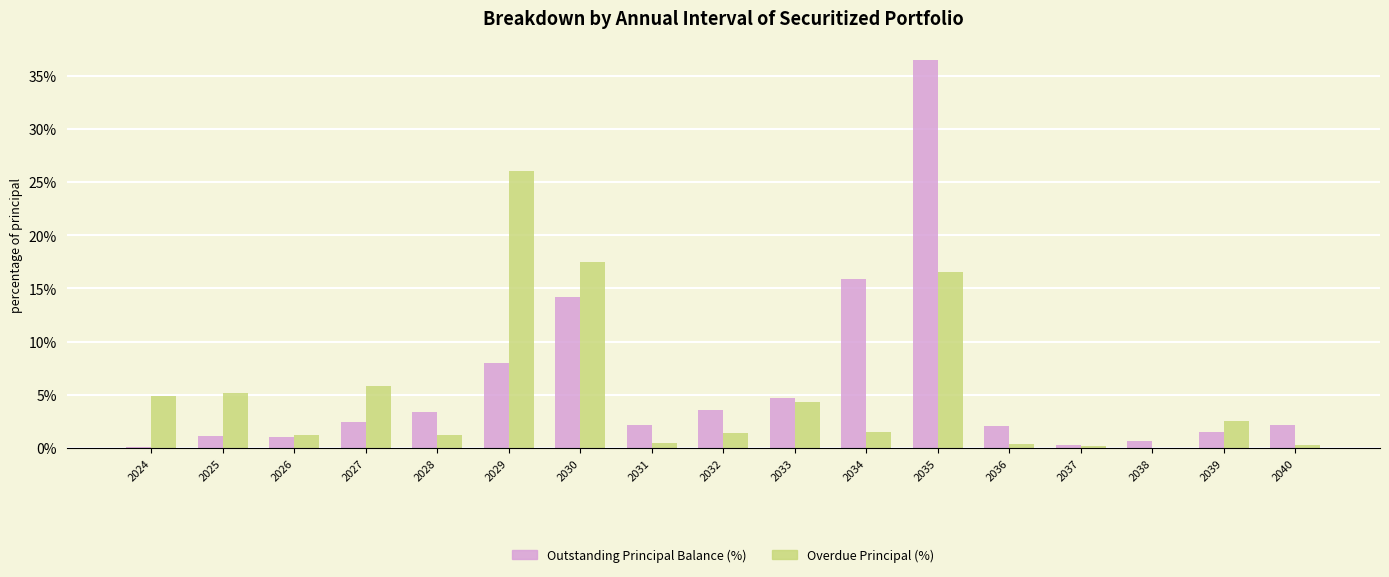

Are the bars grouped side by side (vs. stacked)?

Yes